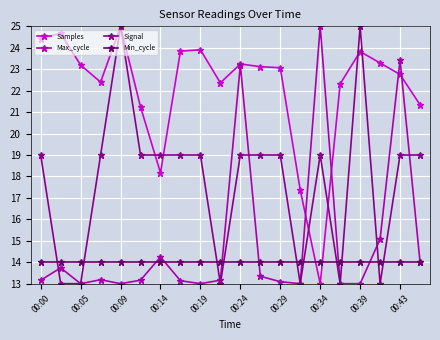

How many data points does each series have?

20